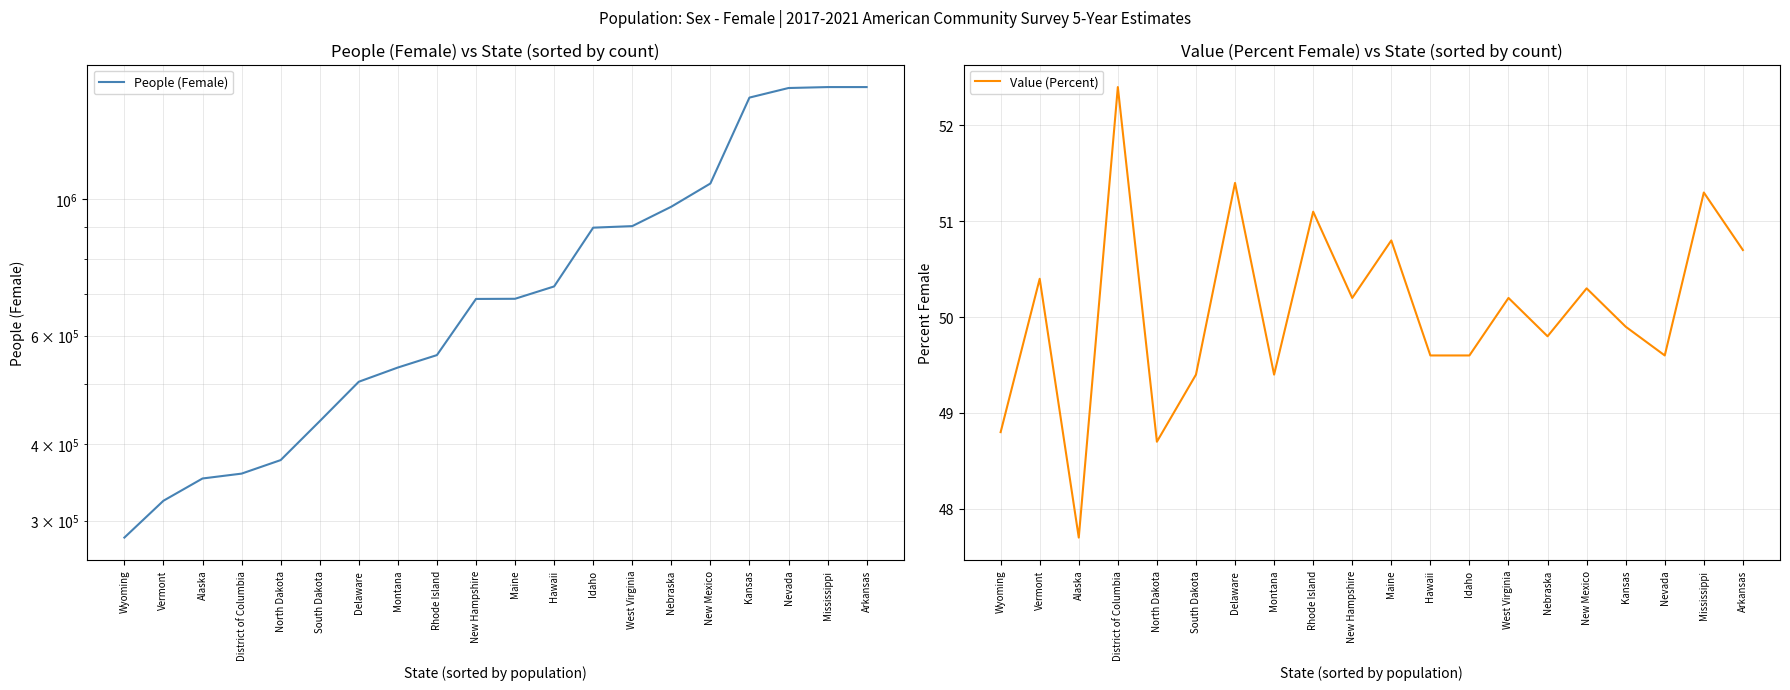

True or false: Value (Percent) and People (Female) cross at least once.

False